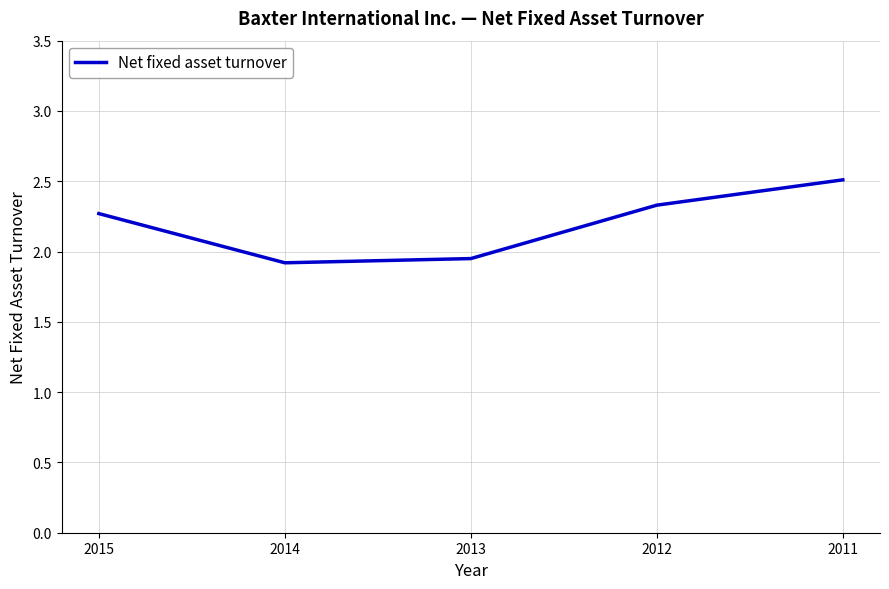

True or false: there are more than 2 points higher than both neighbors.

False